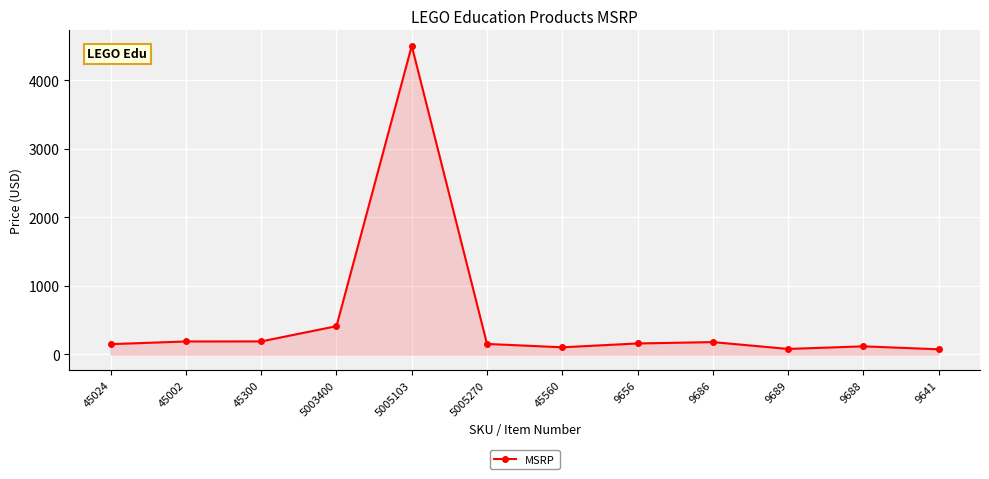

Approximately how many times larger is the value at 45300 compared to 9641?

2.5